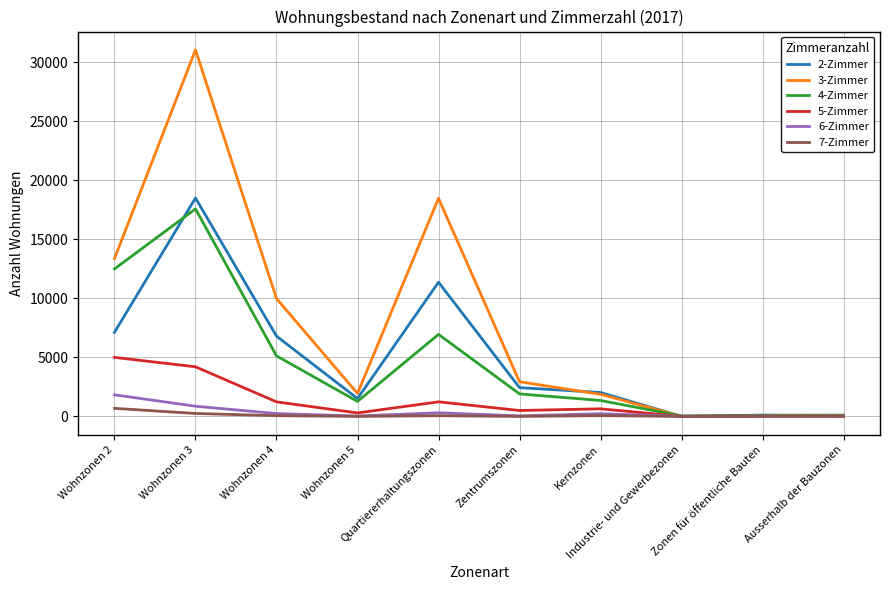

The value of 2-Zimmer at Kernzonen is 3118. True or false?

False